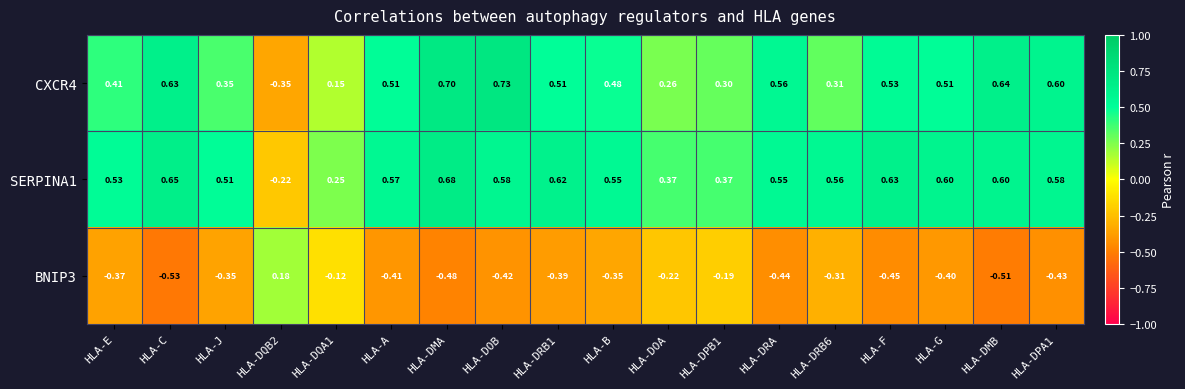

Is the value of BNIP3 at HLA-DQA1 greater than the value of SERPINA1 at HLA-C?

No